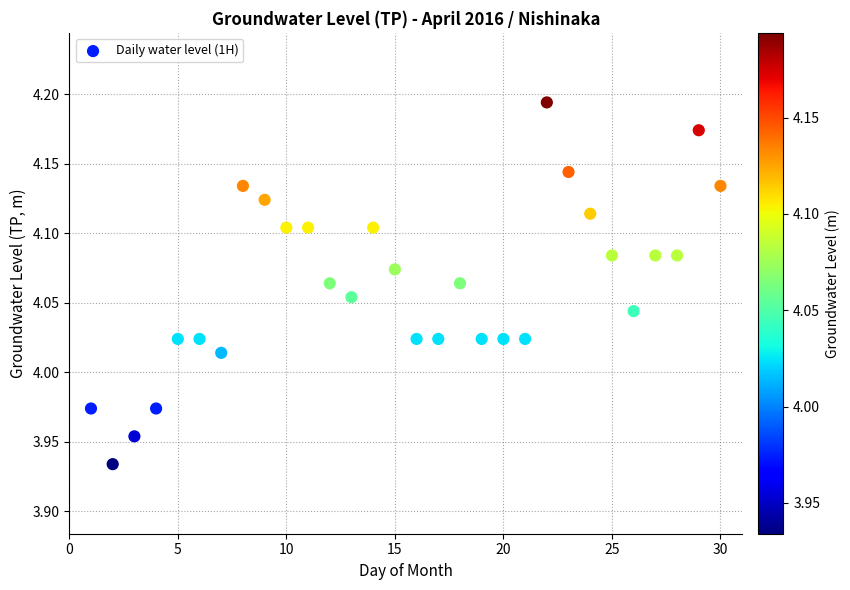

What is the range of Y values (max minus min)?

0.3